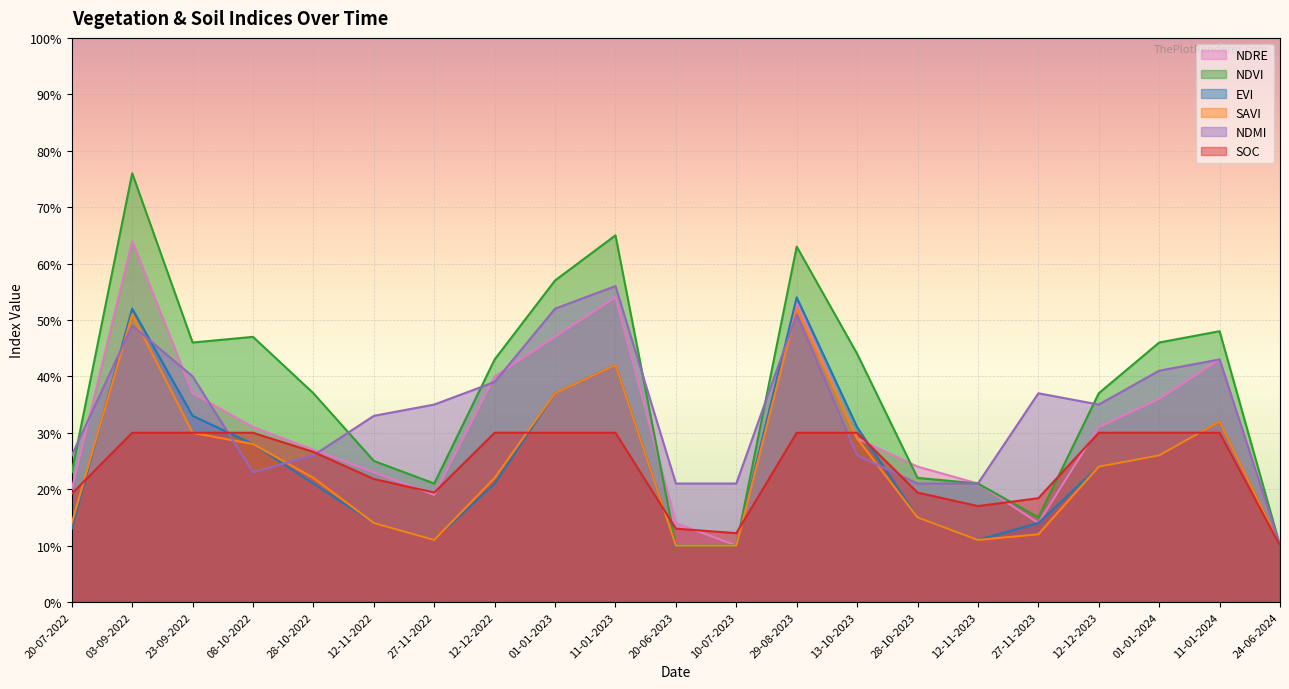

What is the smallest value displayed?

0.1